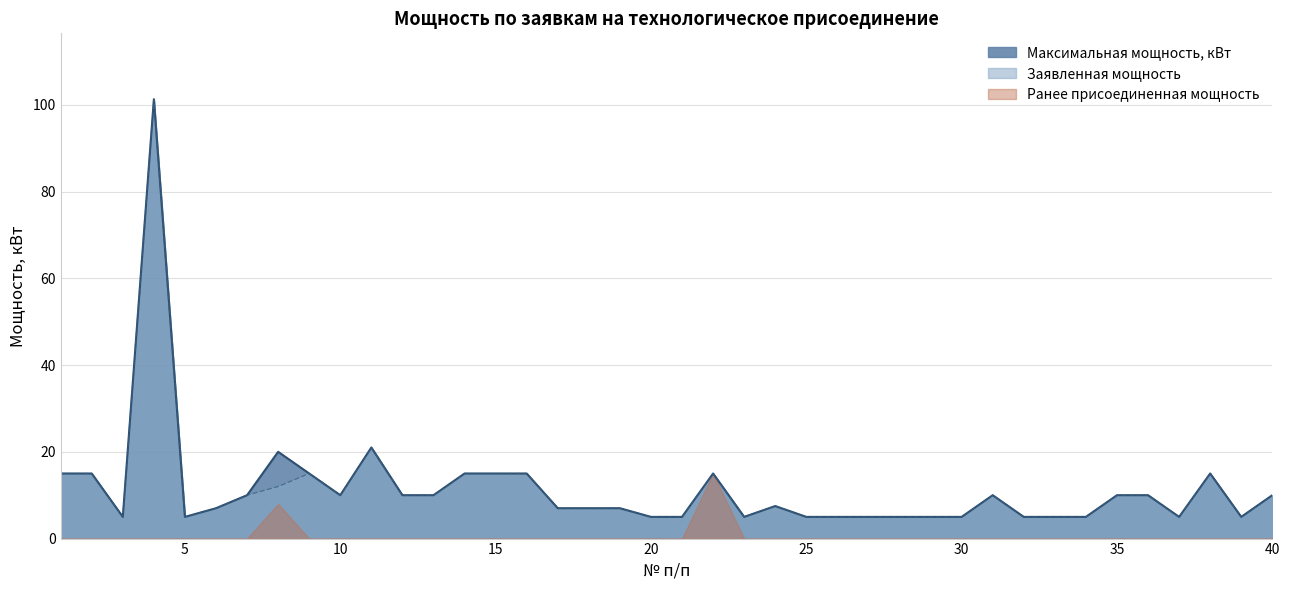

At which label does Максимальная мощность, кВт first exceed 7?

1